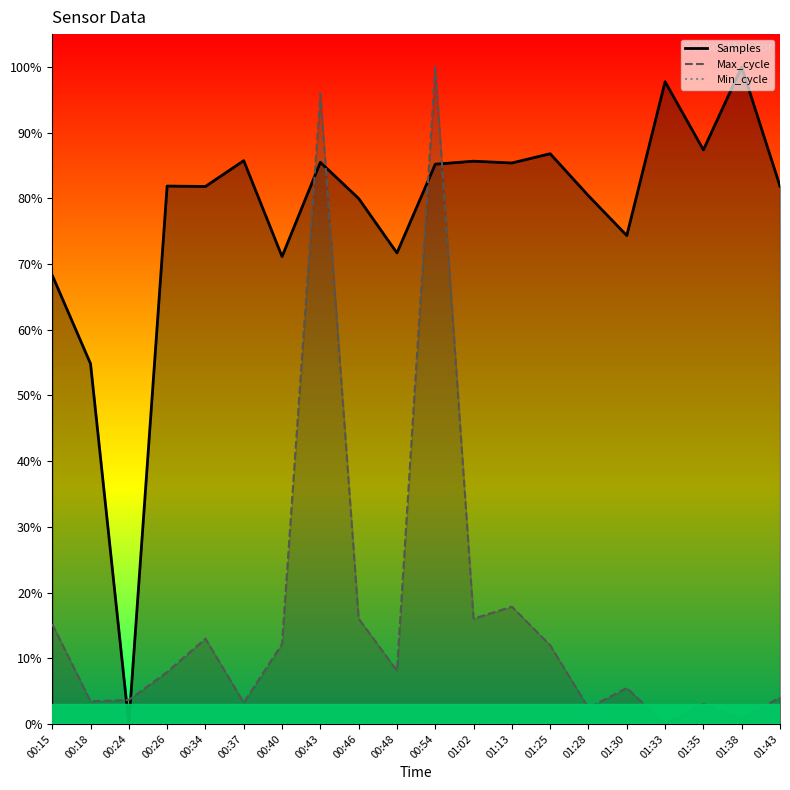

True or false: Samples and Max_cycle intersect in this chart.

True